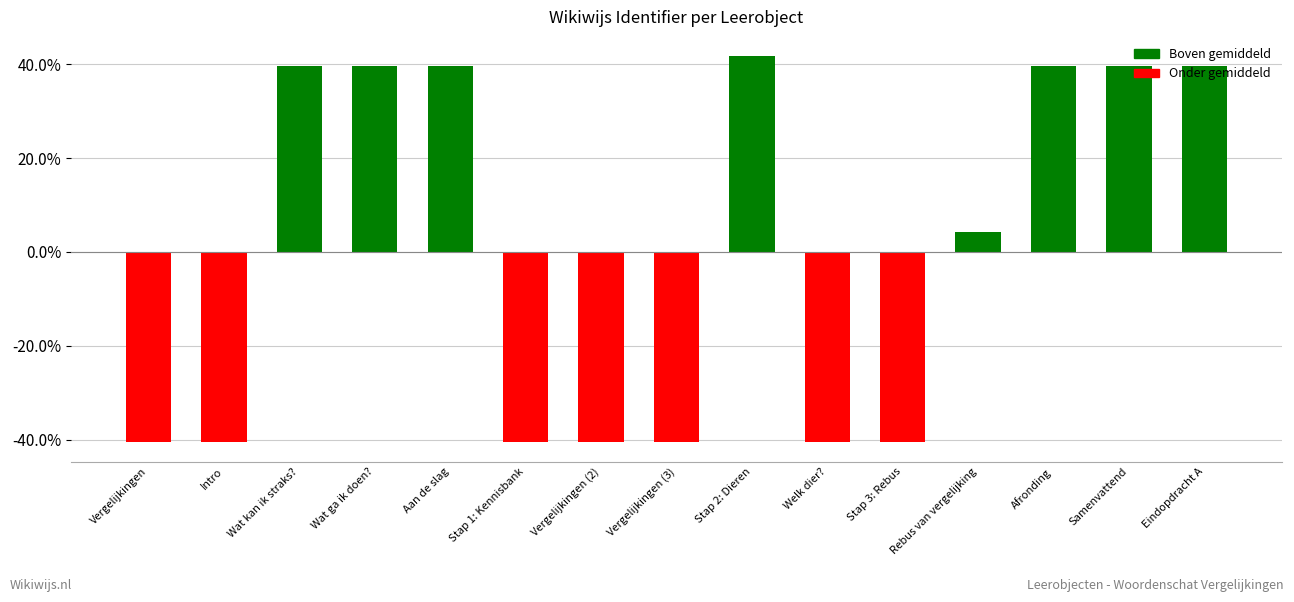

Reading left to right, transcribe all the data shown in this chart.

-40.5	-40.5	39.6	39.6	39.6	-40.5	-40.5	-40.5	41.7	-40.5	-40.5	4.3	39.6	39.6	39.6